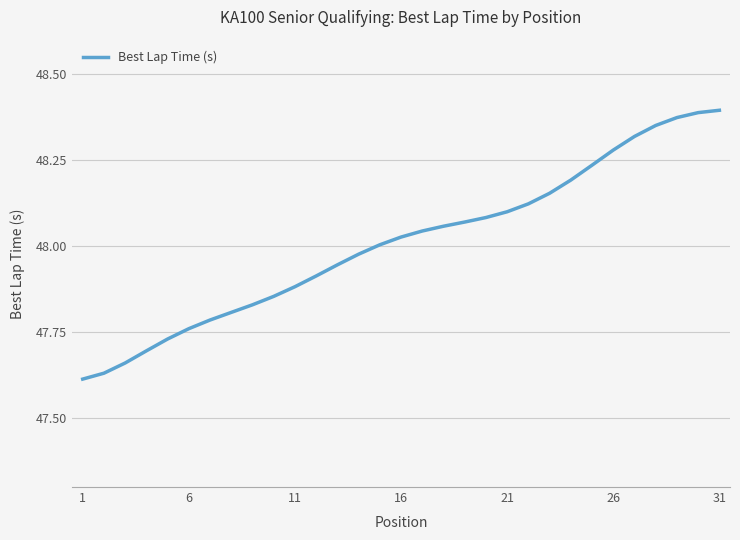

What is the value of the 19th point from the left?

48.1